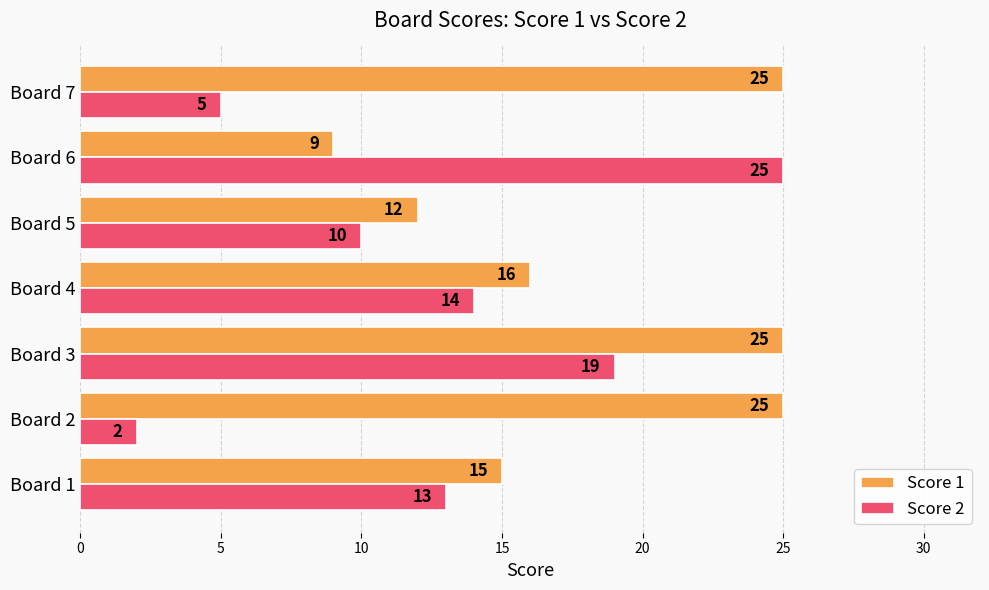

What is the difference between the second highest and second lowest values in the Score 2 series?

14